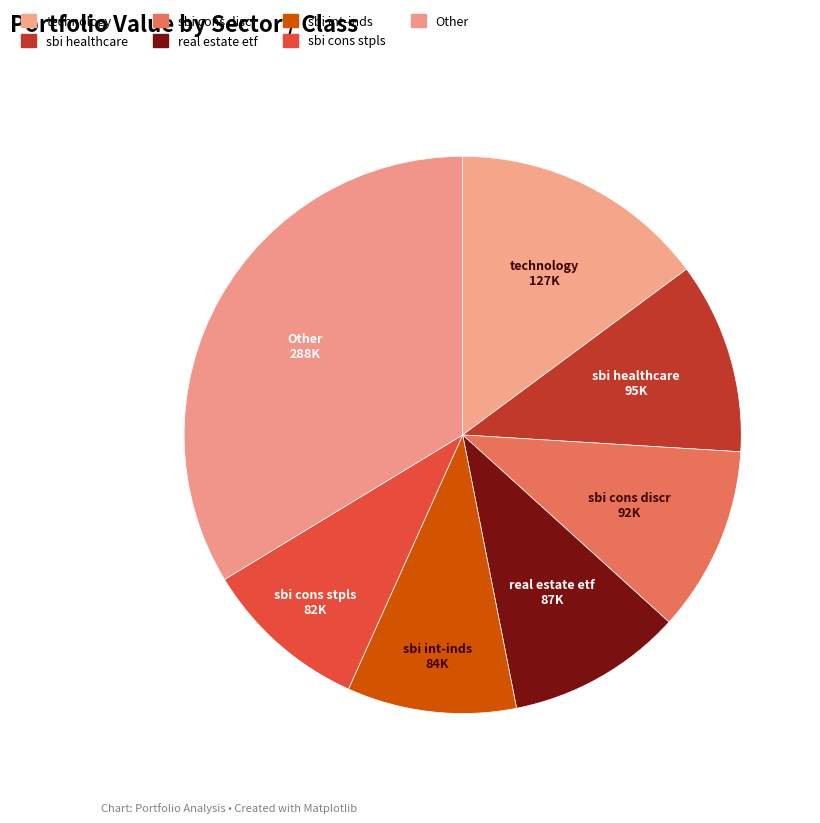

How many slices are in this pie chart?

7